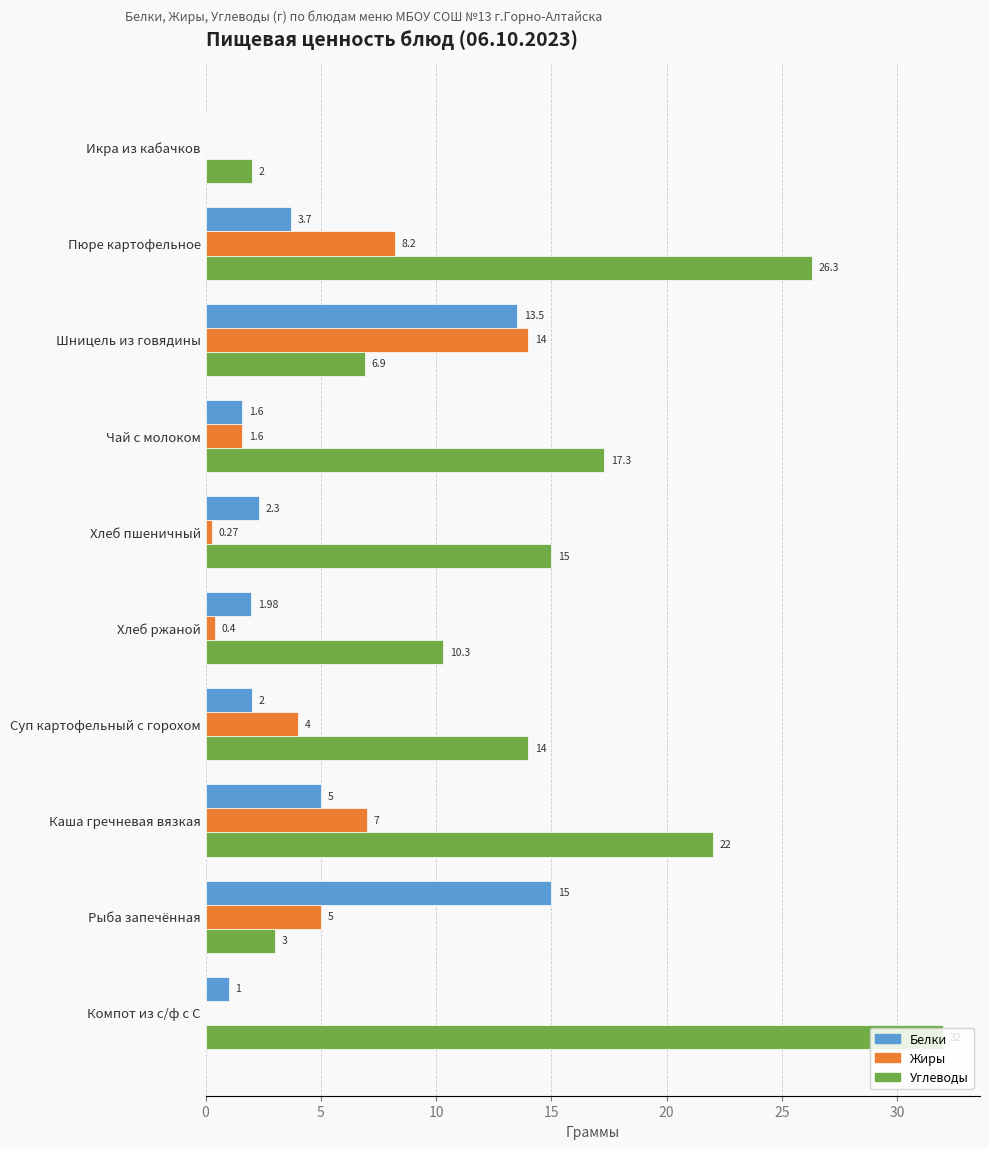

Is the value of Углеводы at Хлеб ржаной greater than the value of Белки at Шницель из говядины?

No